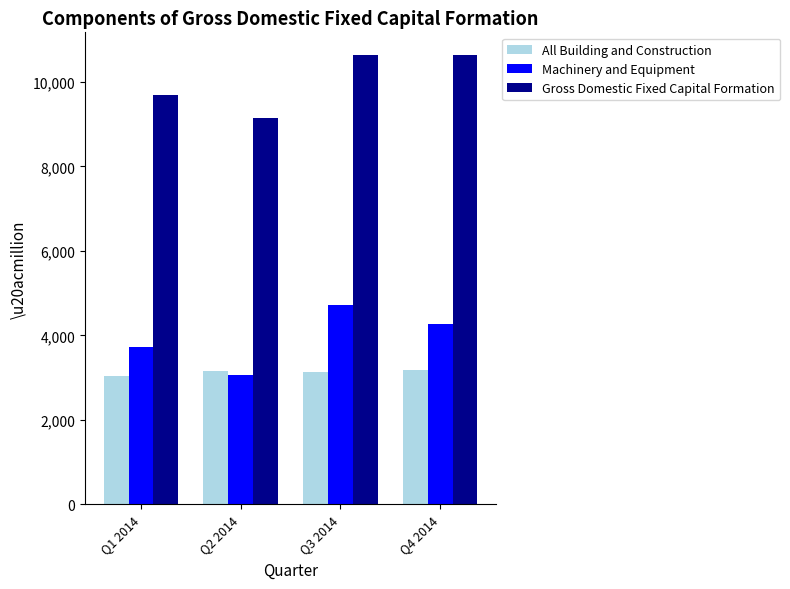

List the series in order of their peak value, highest first.

Gross Domestic Fixed Capital Formation, Machinery and Equipment, All Building and Construction